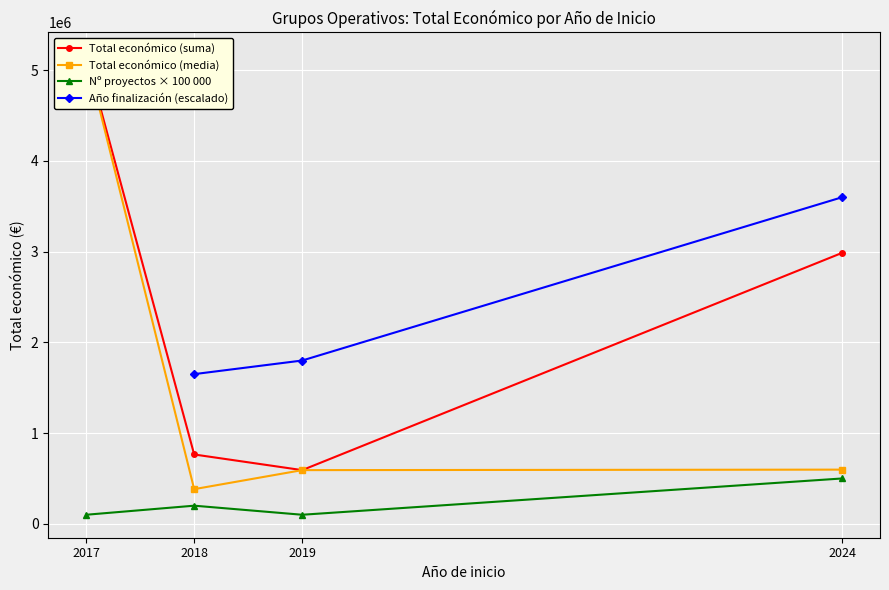

True or false: Año finalización (escalado) and Total económico (suma) cross at least once.

False